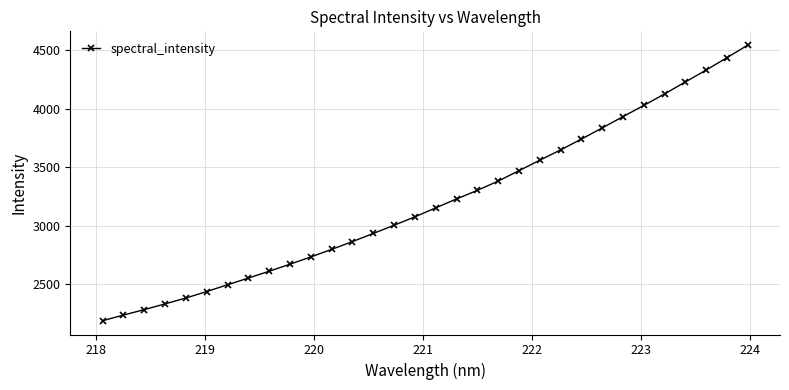

What is the value of the 22nd point from the left?

3560.2